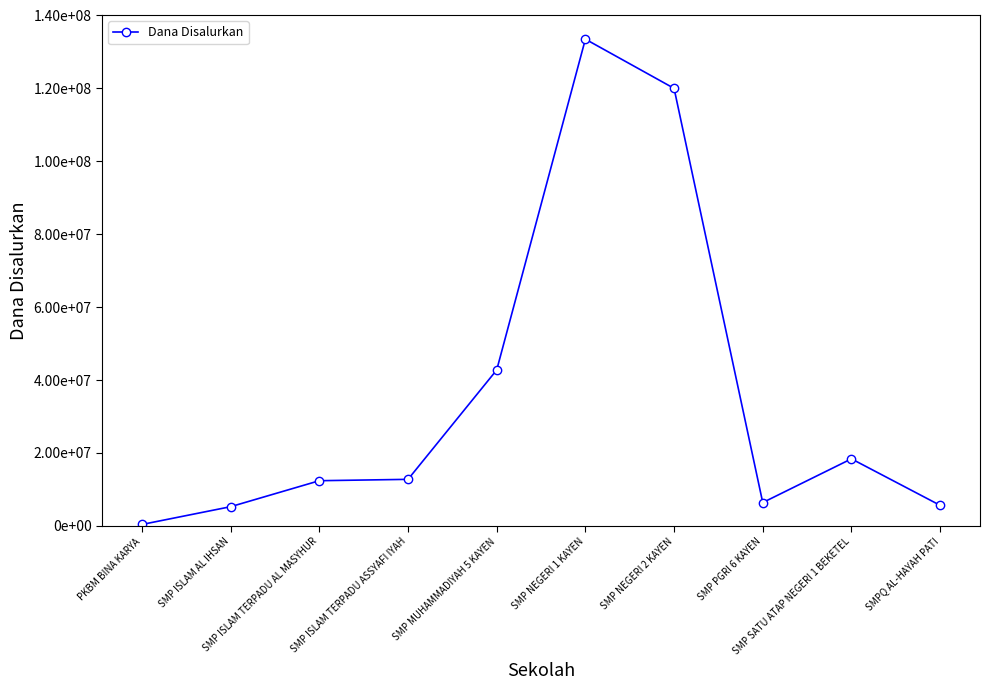

List the labels in order of value, largest first.

SMP NEGERI 1 KAYEN, SMP NEGERI 2 KAYEN, SMP MUHAMMADIYAH 5 KAYEN, SMP SATU ATAP NEGERI 1 BEKETEL, SMP ISLAM TERPADU ASSYAFI IYAH, SMP ISLAM TERPADU AL MASYHUR, SMP PGRI 6 KAYEN, SMPQ AL-HAYAH PATI, SMP ISLAM AL IHSAN, PKBM BINA KARYA